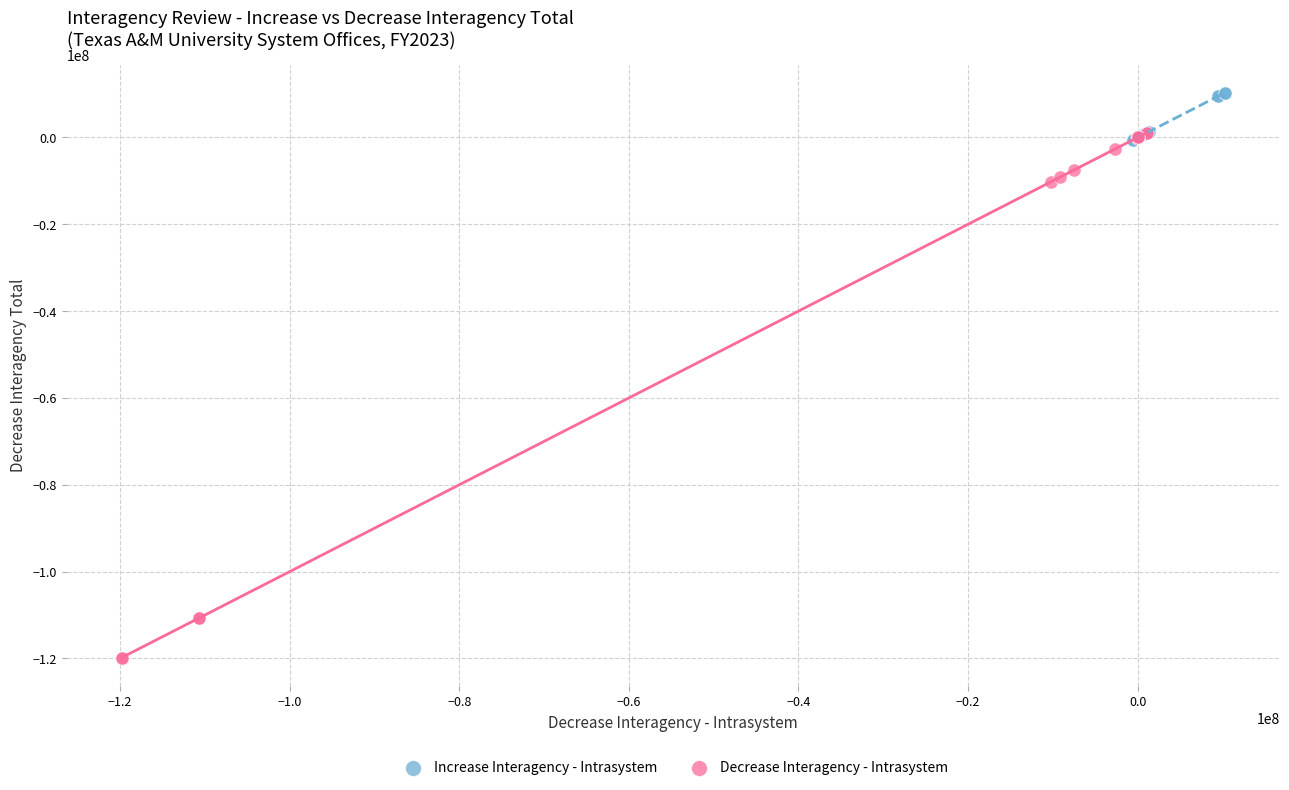

Which series has the widest spread of Y values?

Decrease Interagency - Intrasystem